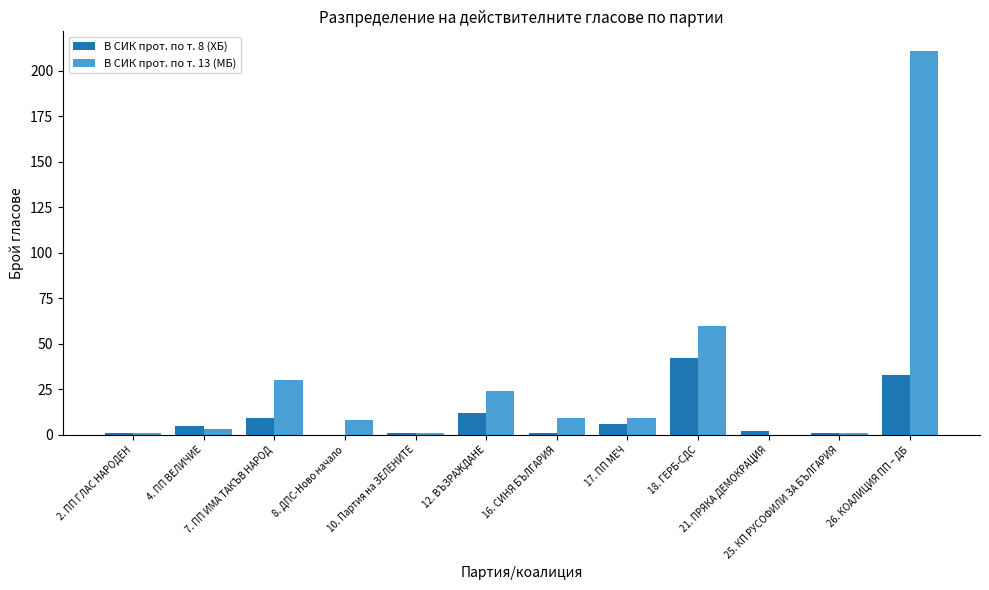

Which series has the largest total across all categories?

В СИК прот. по т. 13 (МБ)